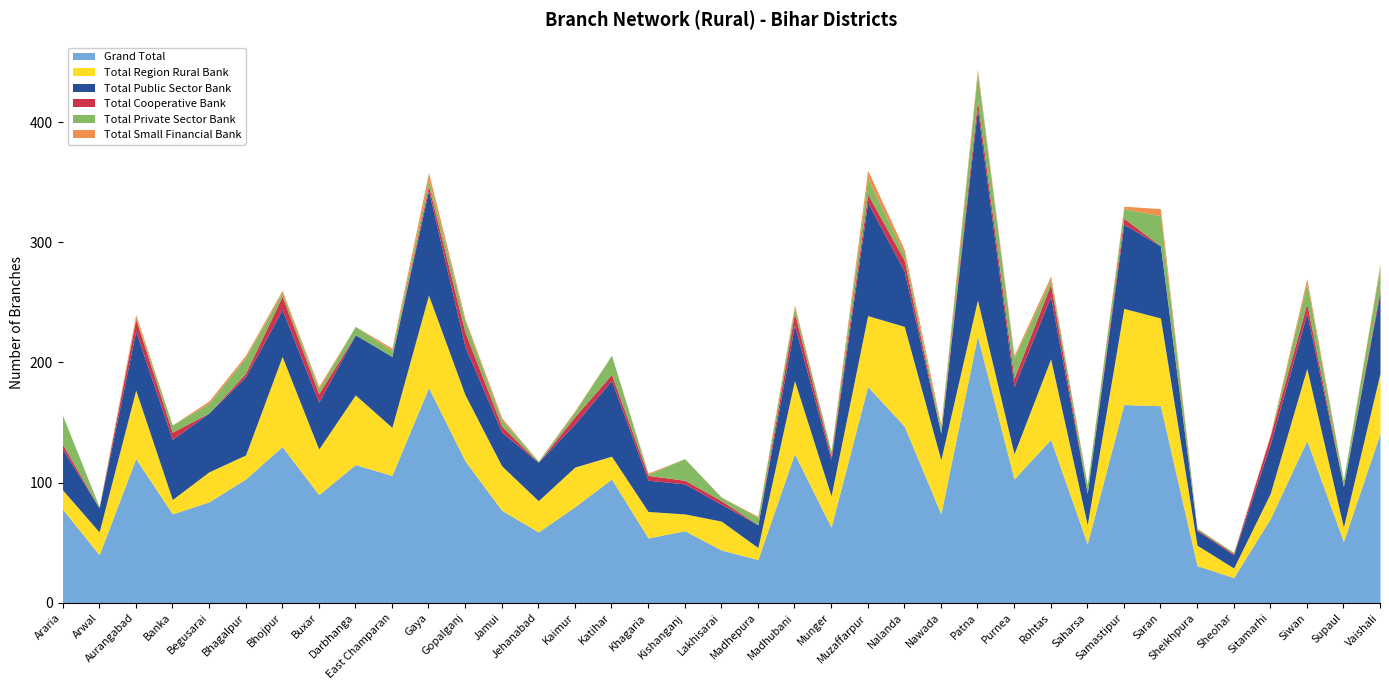

How many lines are shown in the chart?

6